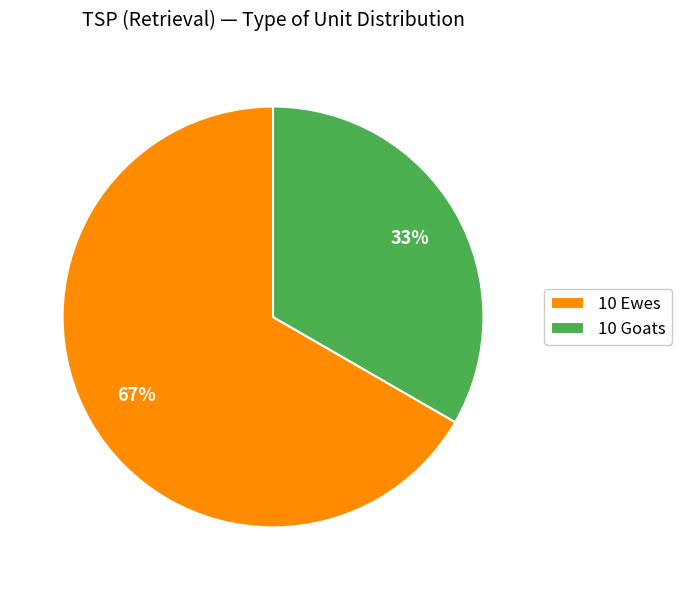

What is the ratio of the value at 10 Goats to the value at 10 Ewes?

0.5